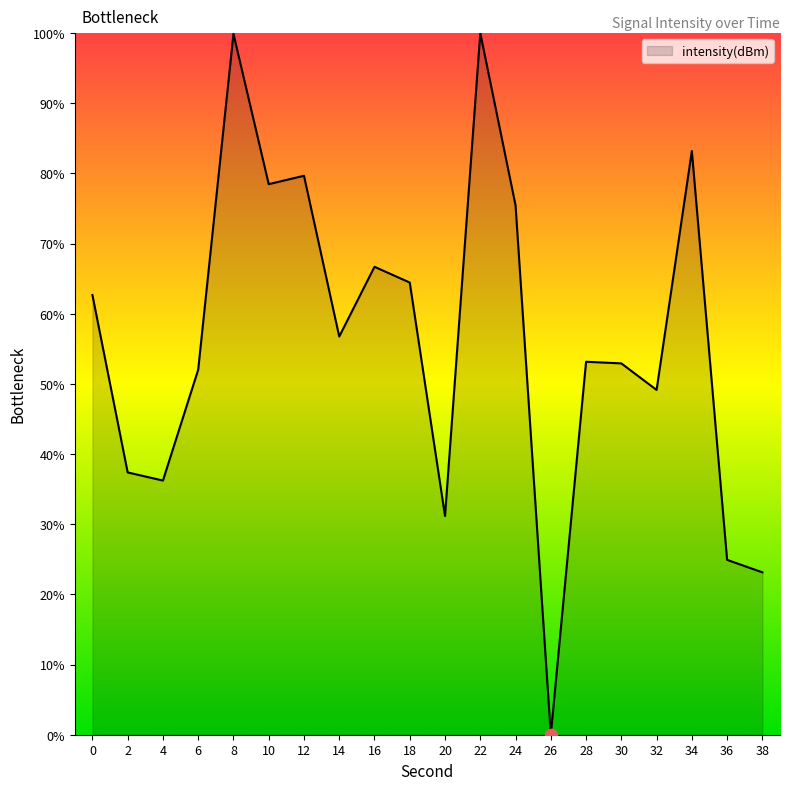

Approximately how many times larger is the value at 6 compared to 28?

1.0